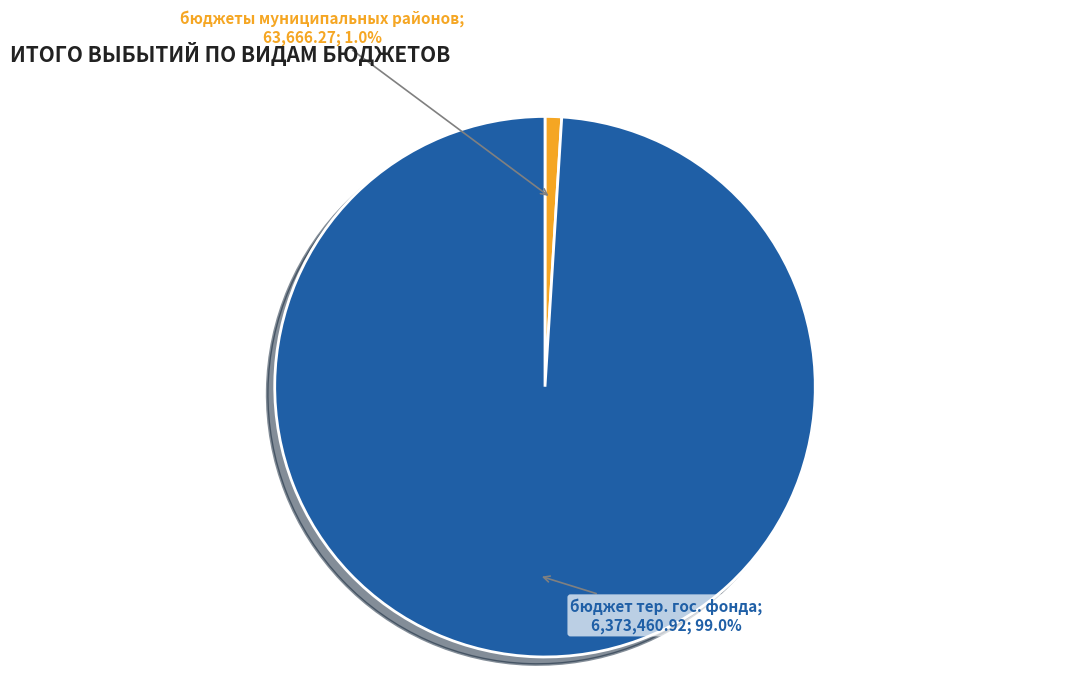

Does any single category account for the majority?

Yes